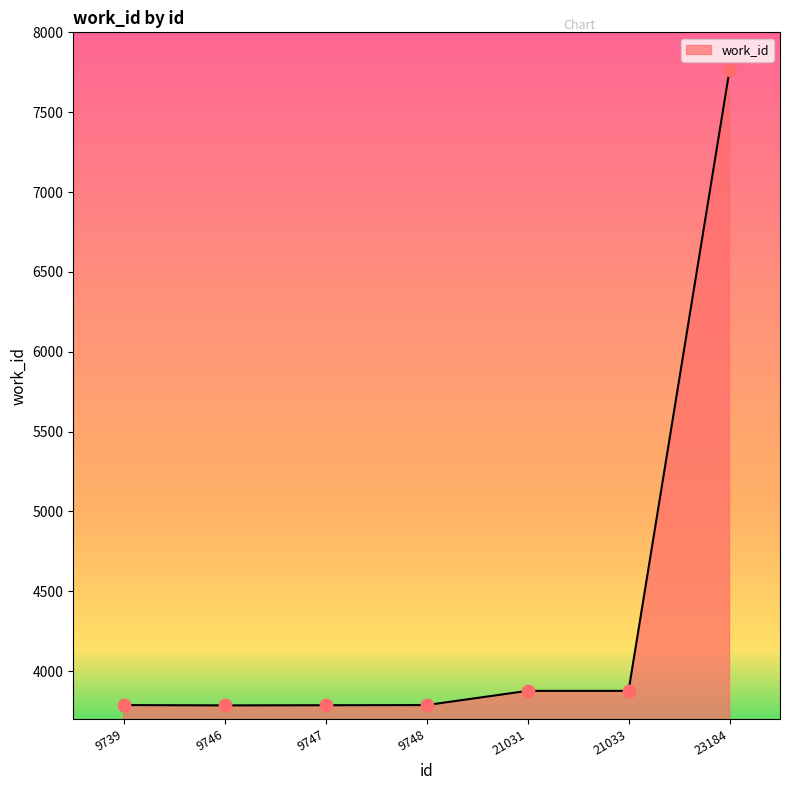

What is the change in value from 9746 to 9748?

+2